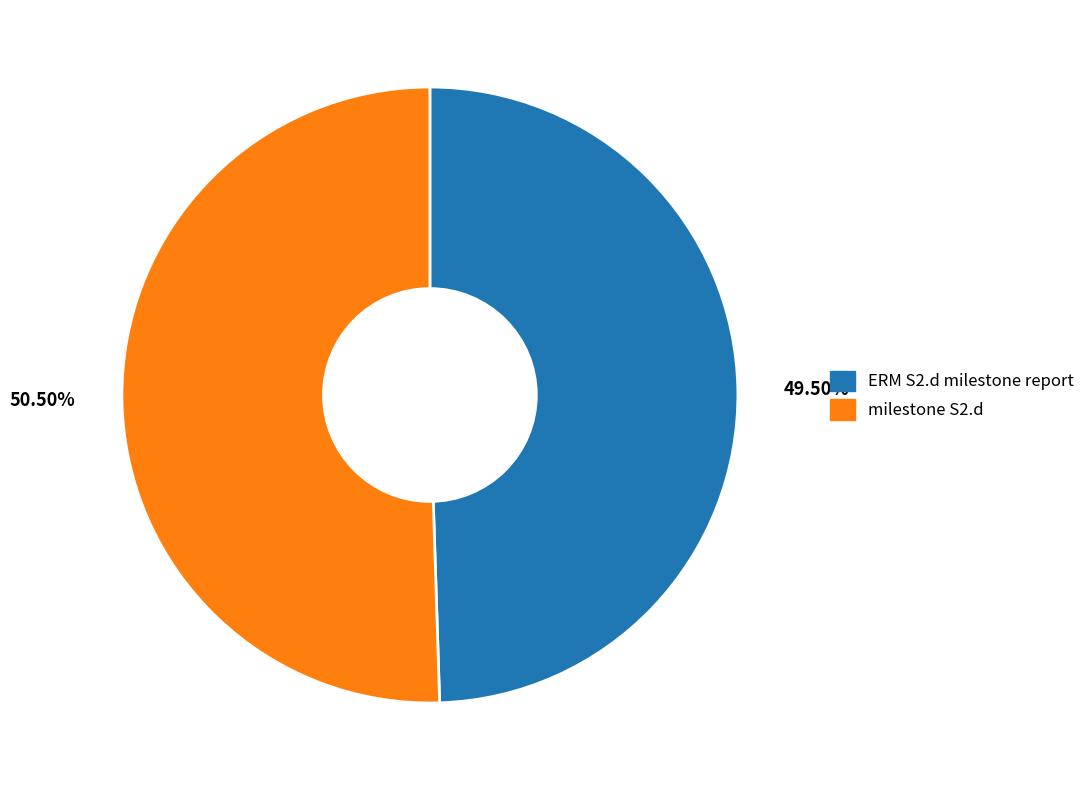

Between milestone S2.d and ERM S2.d milestone report, which is larger?

milestone S2.d